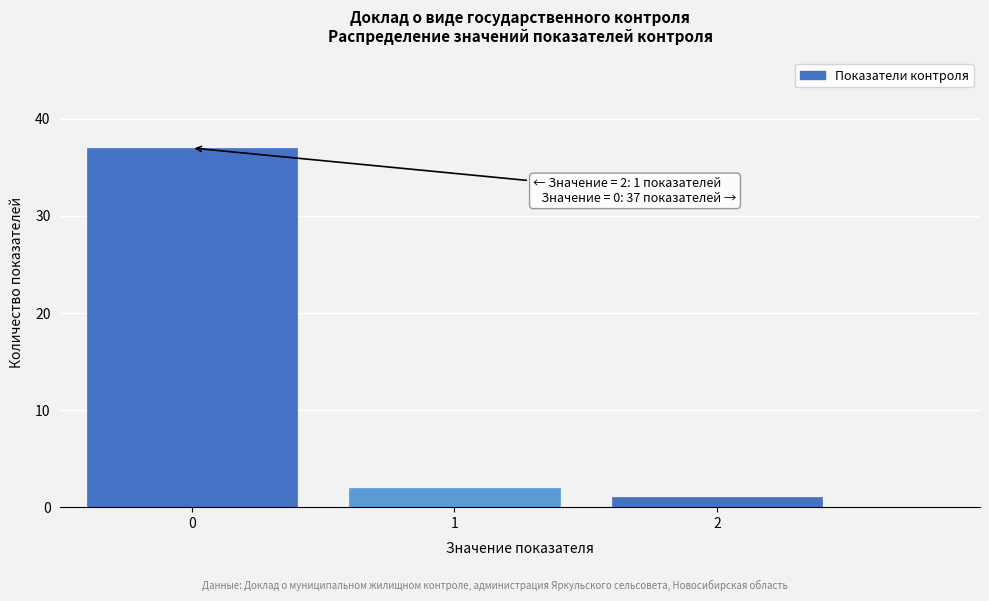

Reading left to right, what are all the values shown in this chart?

37	2	1